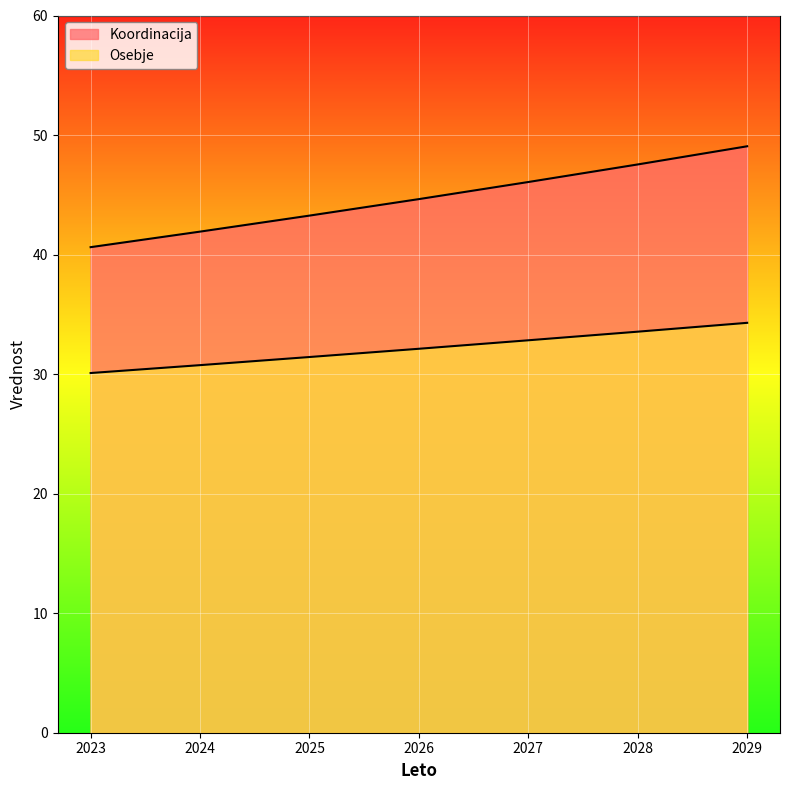

Reading right to left, what are all the values shown in this chart?

Koordinacija: 2029=49.1	2028=47.5	2027=46.1	2026=44.6	2025=43.3	2024=41.9	2023=40.6
Osebje: 2029=34.3	2028=33.5	2027=32.8	2026=32.1	2025=31.4	2024=30.8	2023=30.1